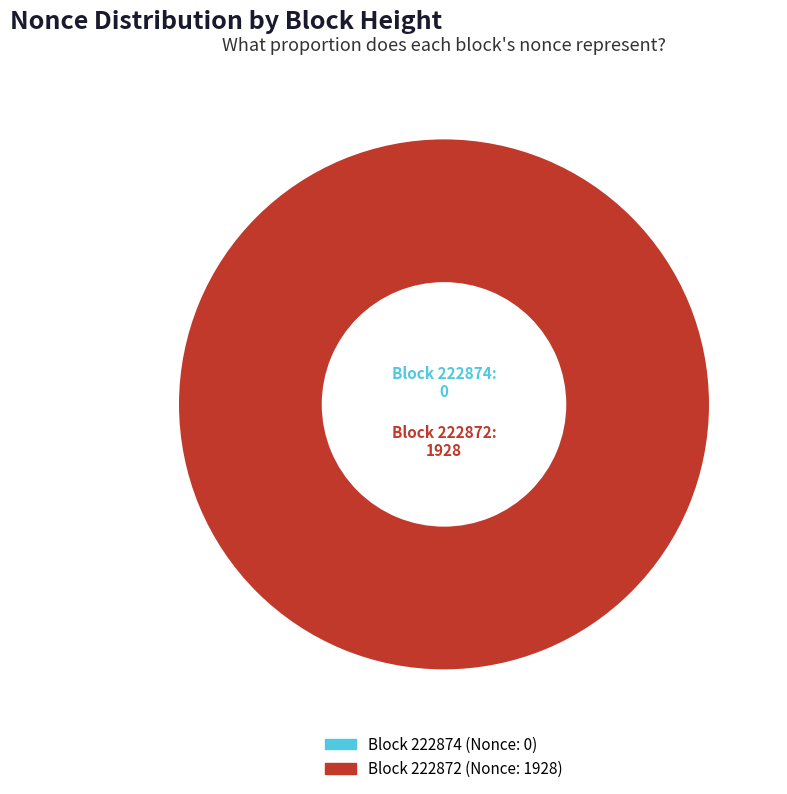

To the nearest percent, what percentage of the pie is 222872?

100%